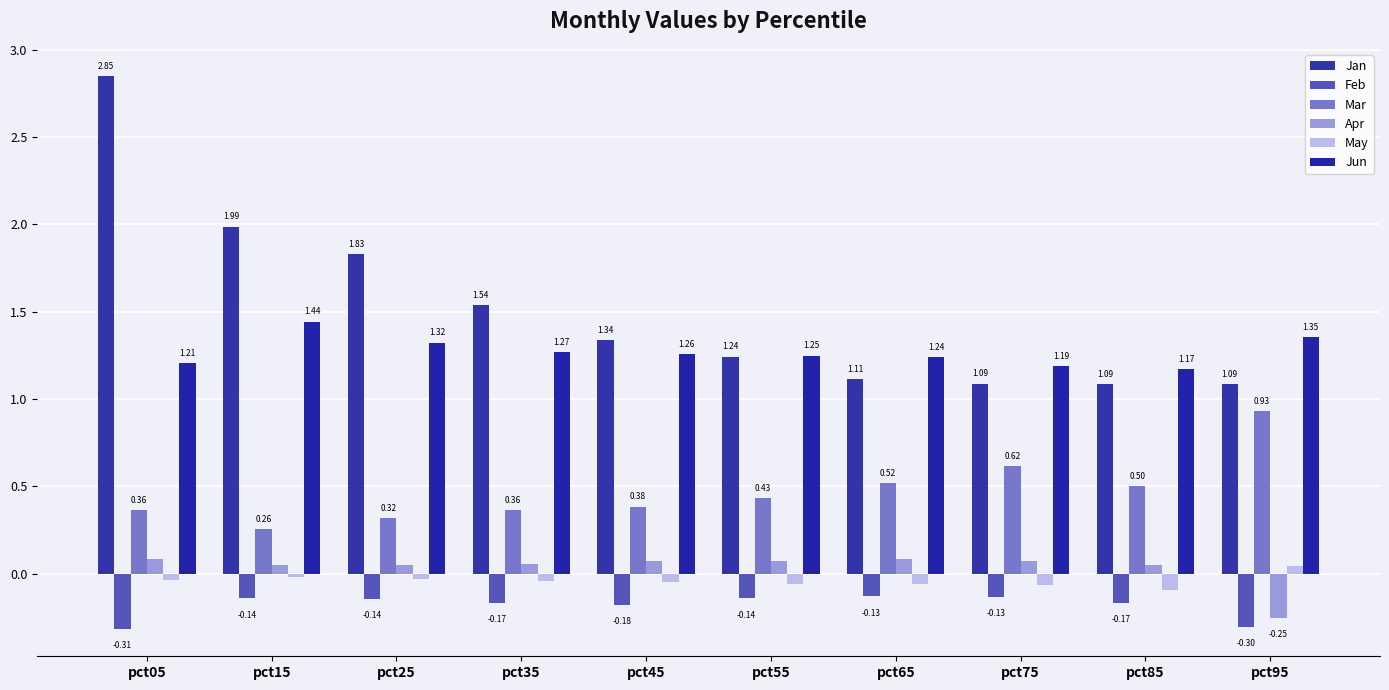

How many bars are there in total?

60